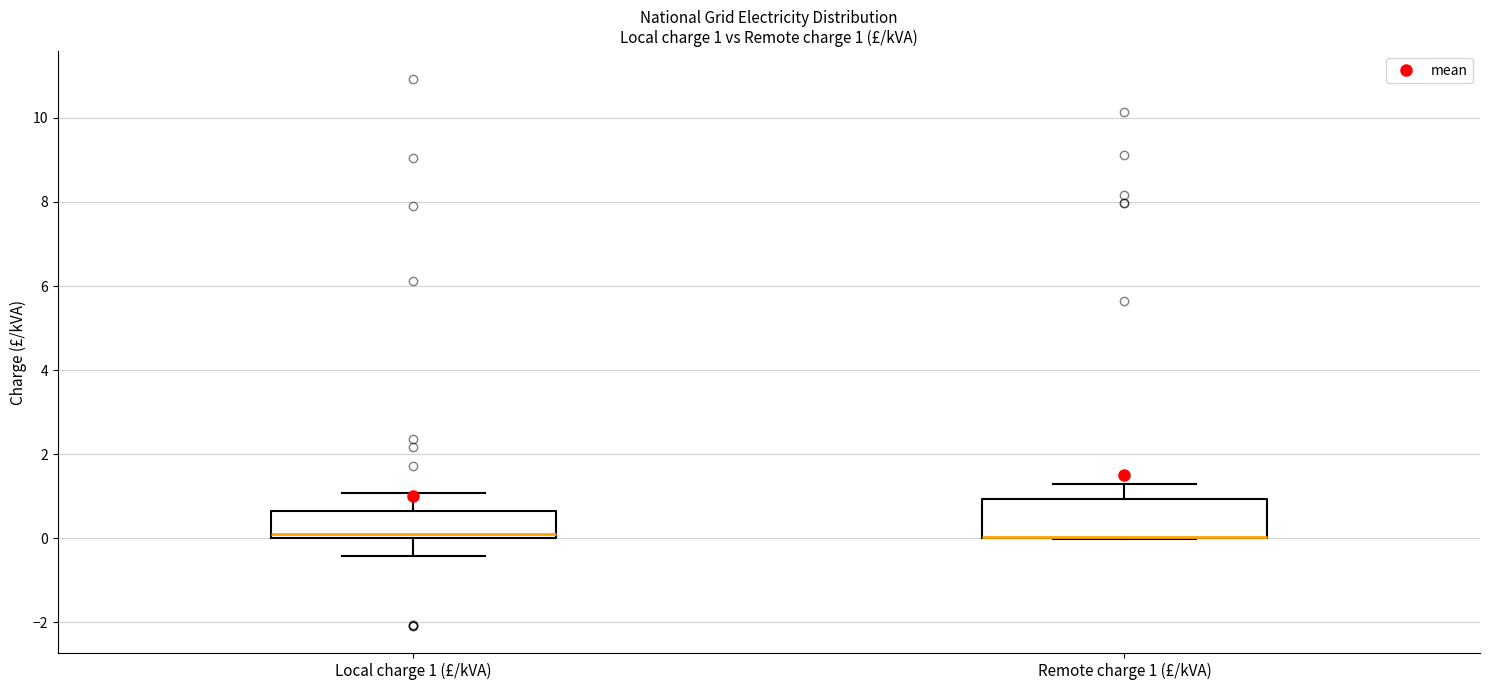

Comparing the boxes themselves (not the whiskers), which one is the tallest?

Remote charge 1 (£/kVA)